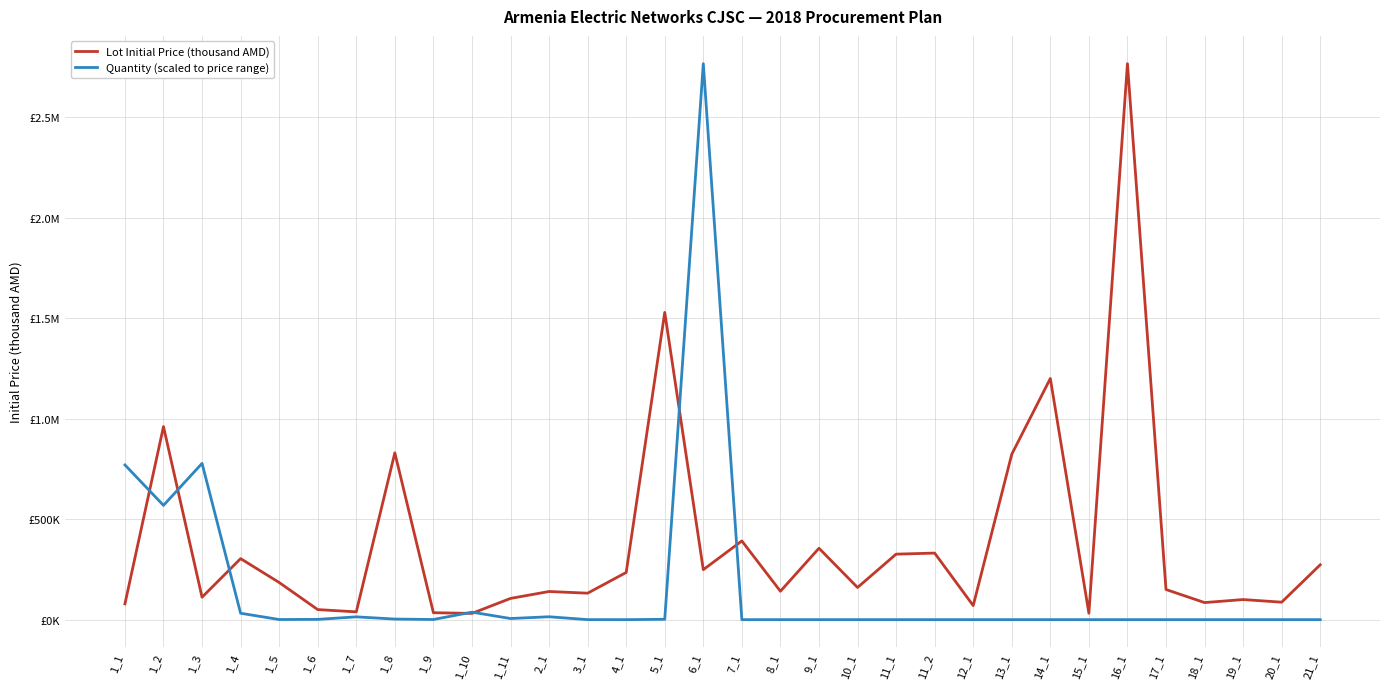

Rank the series by their average value, from lowest to highest.

Quantity (scaled to price range), Lot Initial Price (thousand AMD)